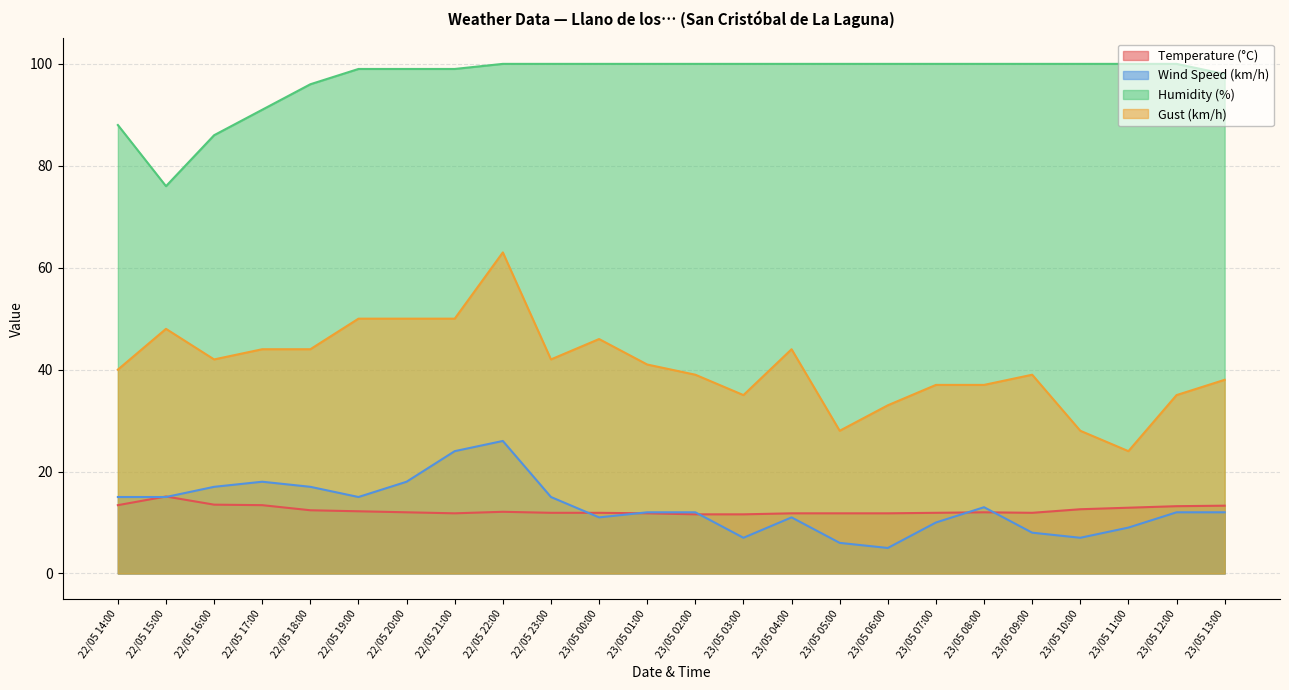

At which label is Gust (km/h) closest to 43?

22/05 16:00